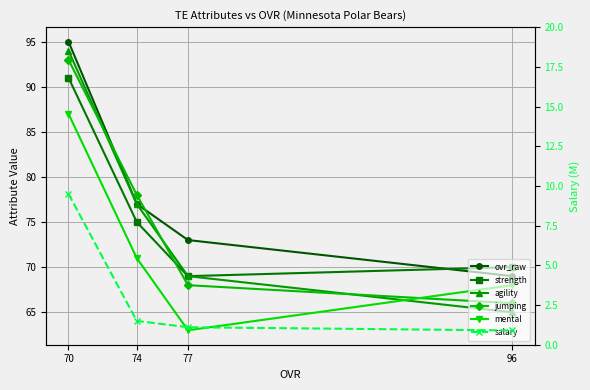

How many lines are shown in the chart?

6